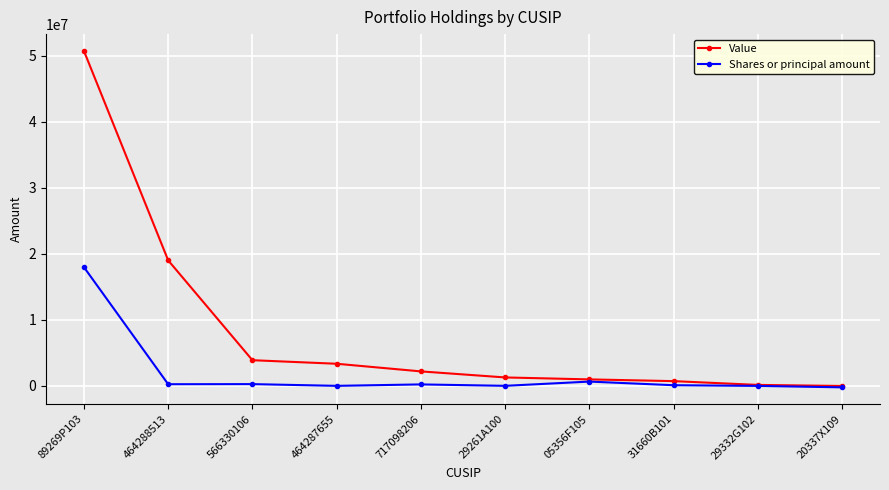

What is the label of the 5th point from the right?

29261A100